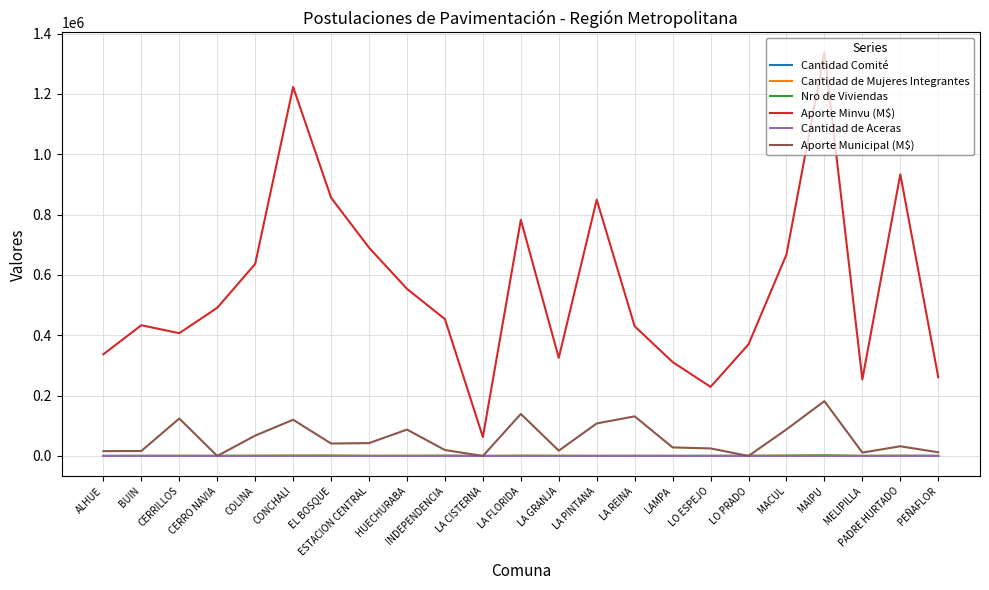

What are all the series names shown in the legend?

Cantidad Comité, Cantidad de Mujeres Integrantes, Nro de Viviendas, Aporte Minvu (M$), Cantidad de Aceras, Aporte Municipal (M$)